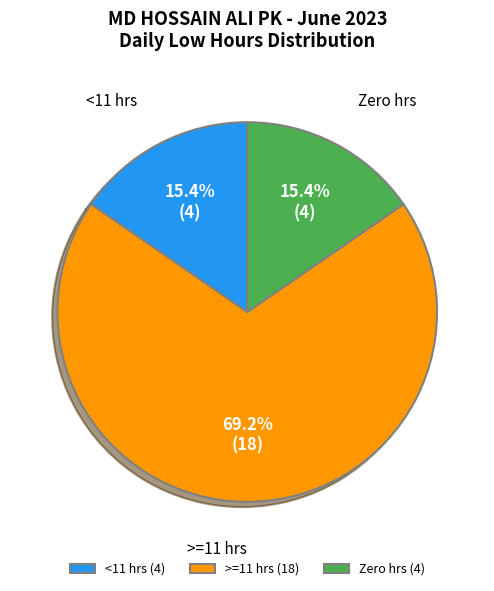

Is there any slice that represents more than half of the pie?

Yes